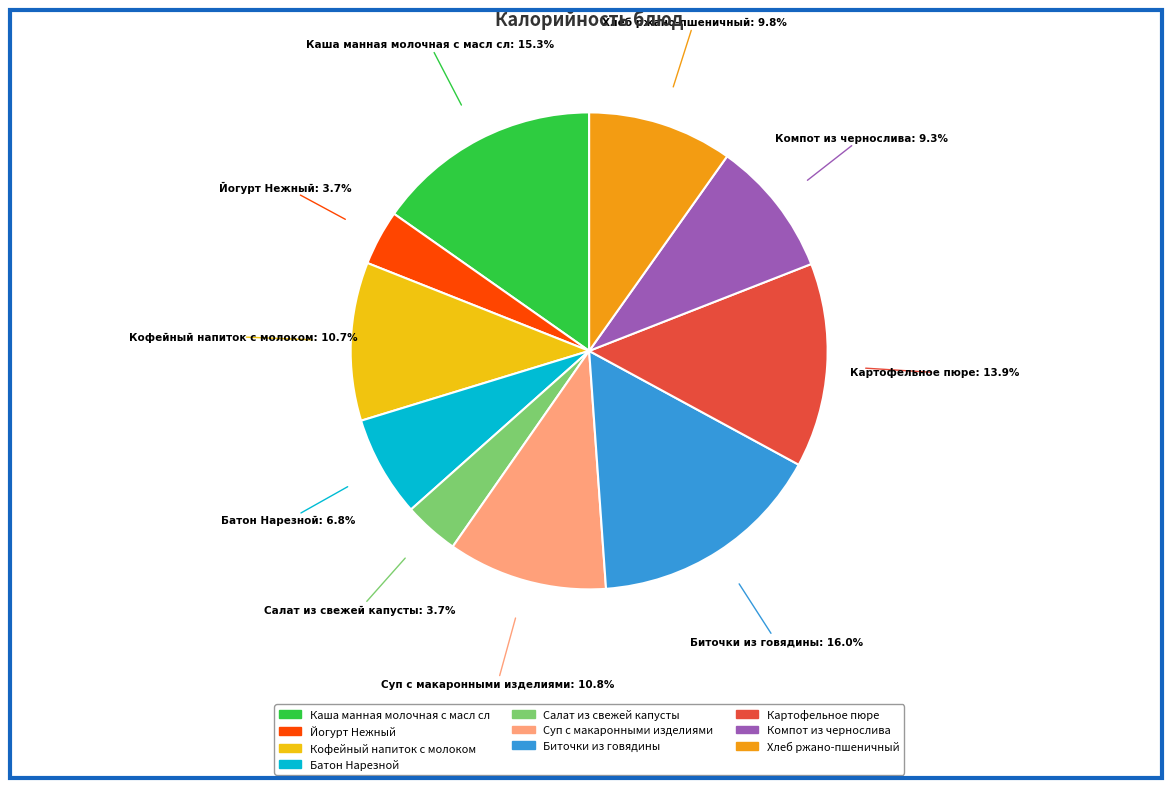

Which has a higher value, Хлеб ржано-пшеничный or Йогурт Нежный?

Хлеб ржано-пшеничный